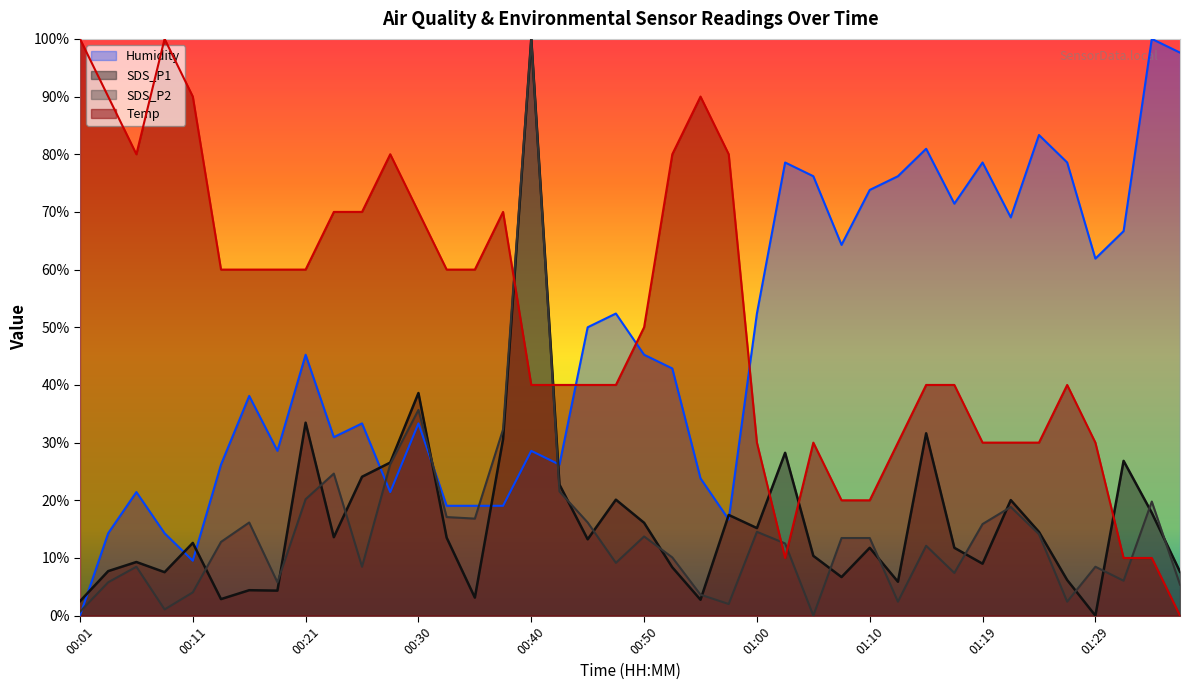

In Humidity, how many points are higher than both neighbors (excluding endpoints)?

12